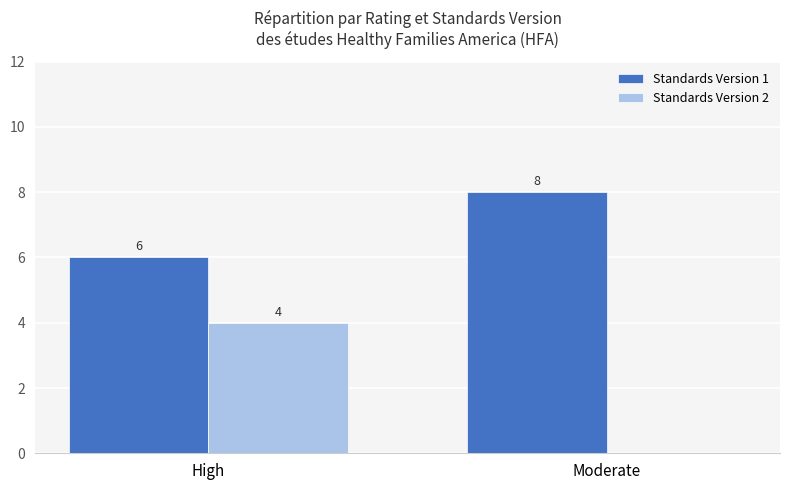

What is the maximum value for Standards Version 2?

4